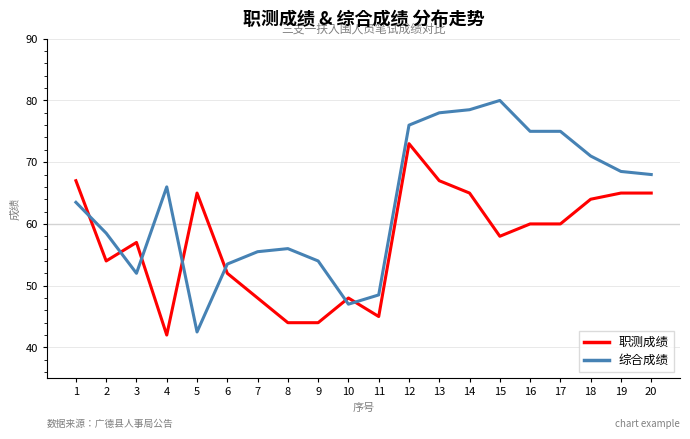

Does the chart display data point markers on the line(s)?

No